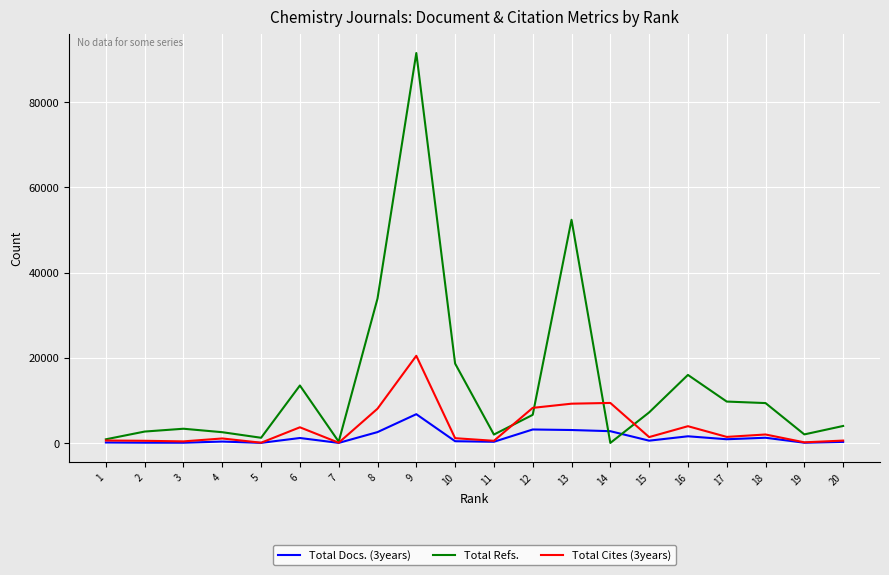

List the series in order of their peak value, highest first.

Total Refs., Total Cites (3years), Total Docs. (3years)